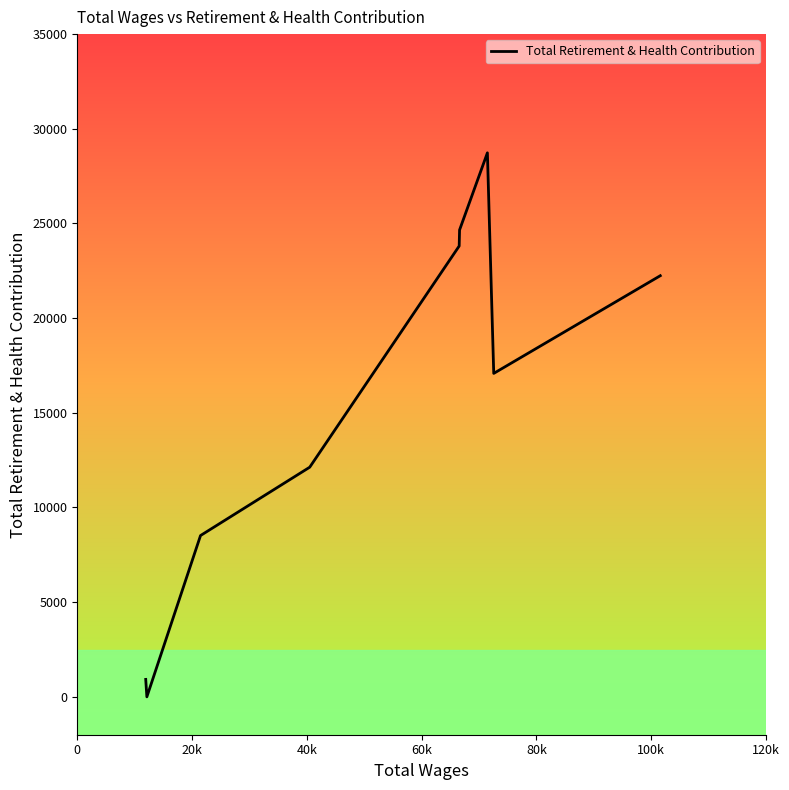

What is the difference between the maximum and minimum values?

28730